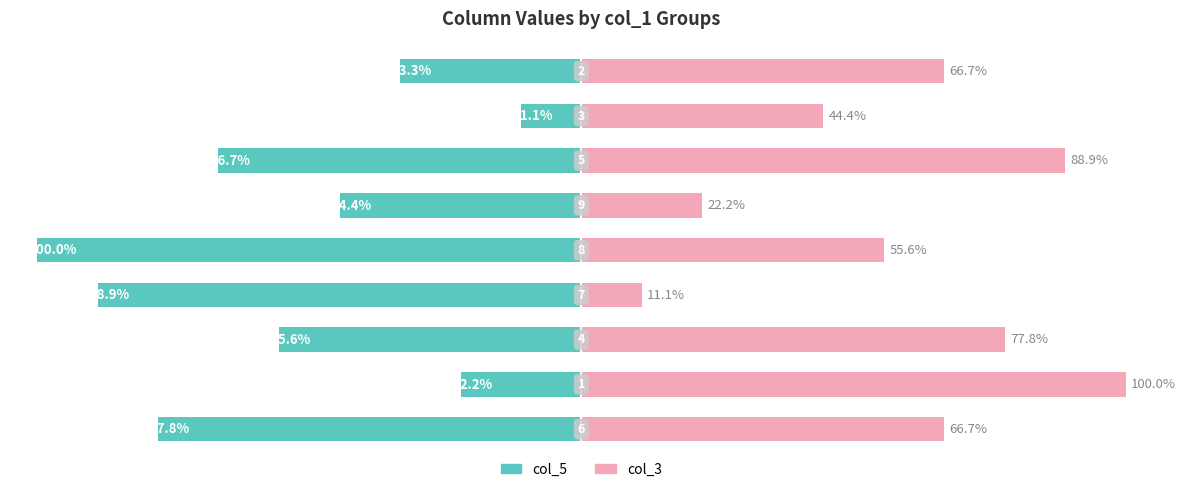

Reading right to left, extract all data points from this chart.

col_5: 8=-33.3	7=-11.1	6=-66.7	5=-44.4	4=-100.0	3=-88.9	2=-55.6	1=-22.2	0=-77.8
col_3: 8=66.7	7=44.4	6=88.9	5=22.2	4=55.6	3=11.1	2=77.8	1=100.0	0=66.7